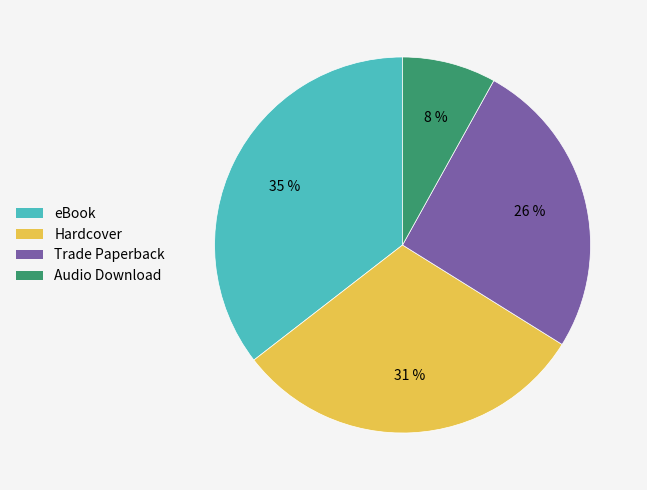

Which has a higher value, Hardcover or Trade Paperback?

Hardcover